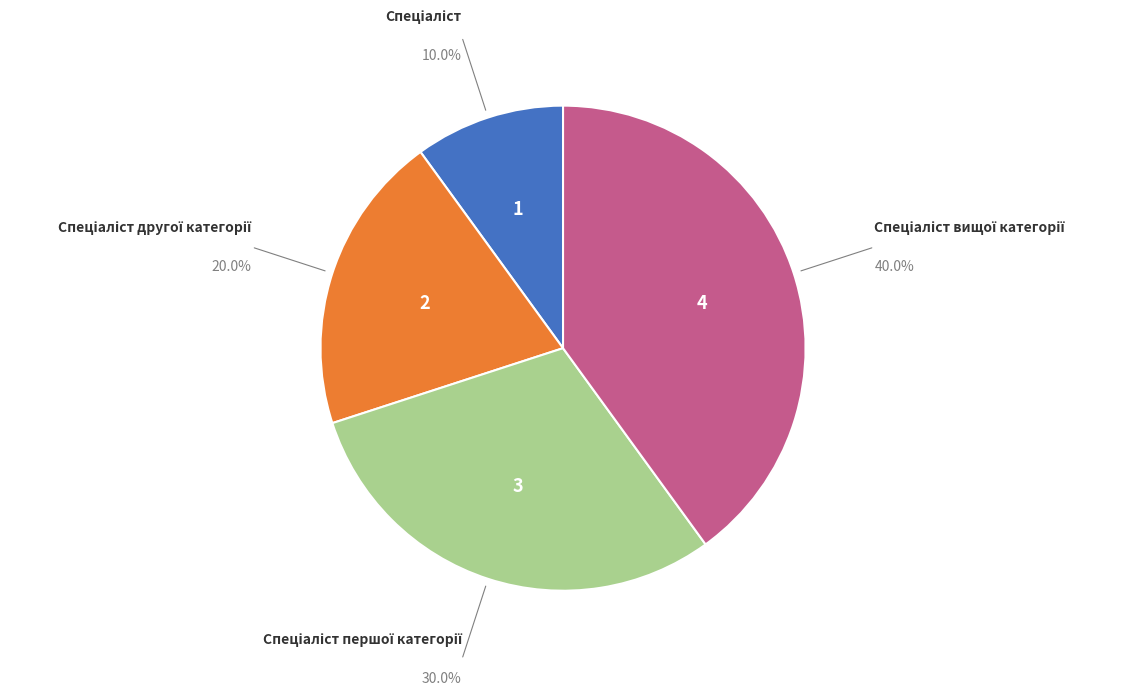

Does any single category account for the majority?

No